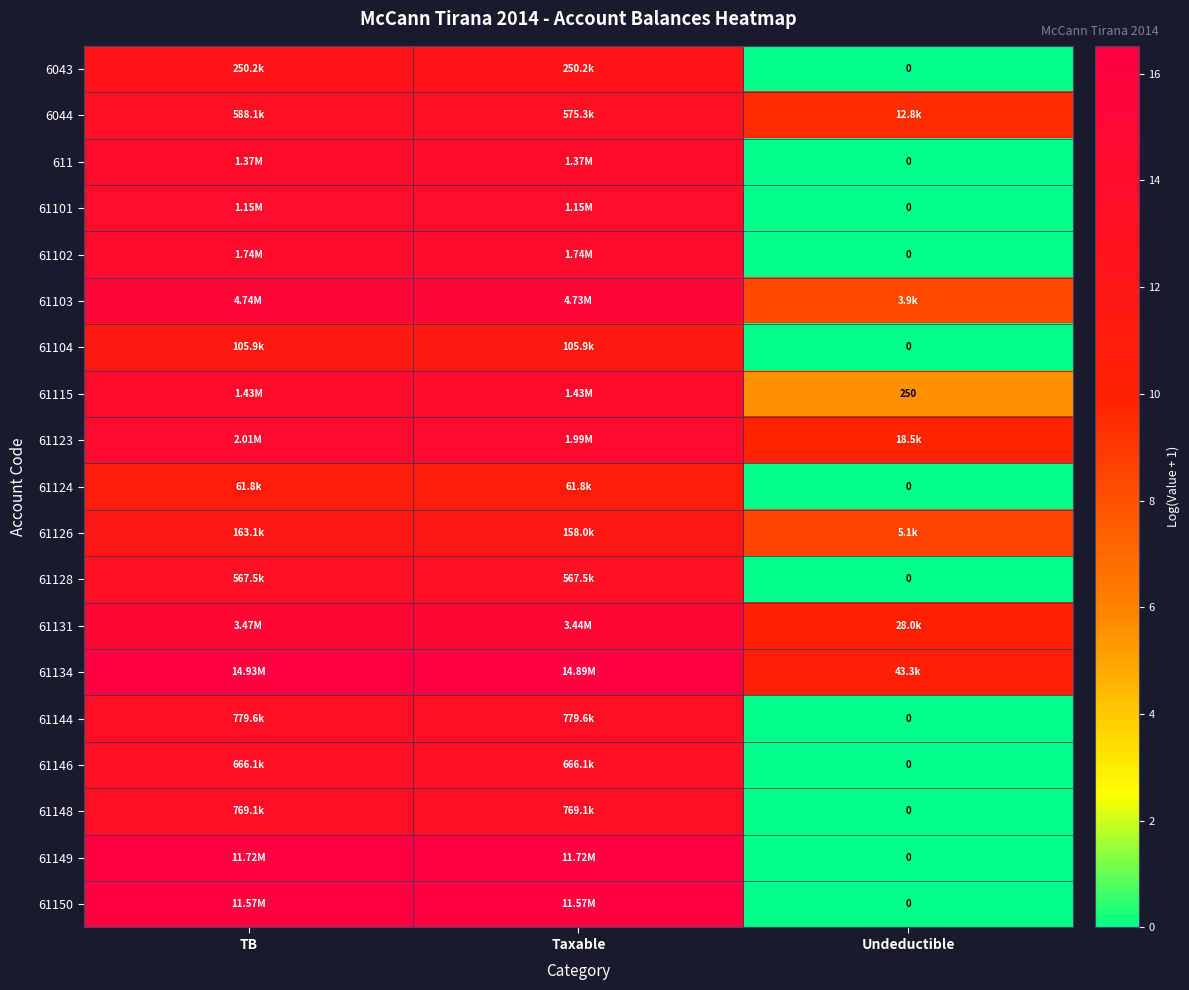

What is the approximate value of 6044 at Taxable?

13.3